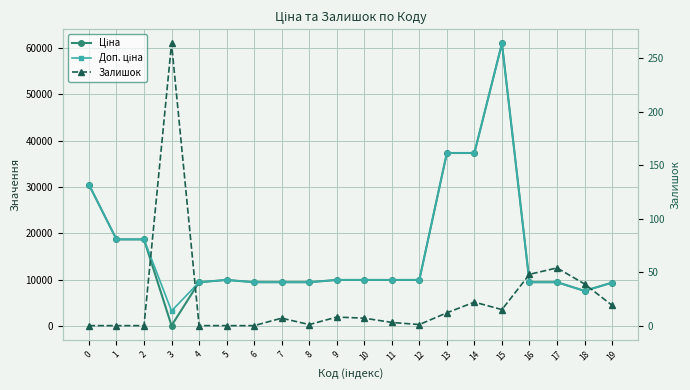

What is the spread (max minus min) of values at 10?

9901.5